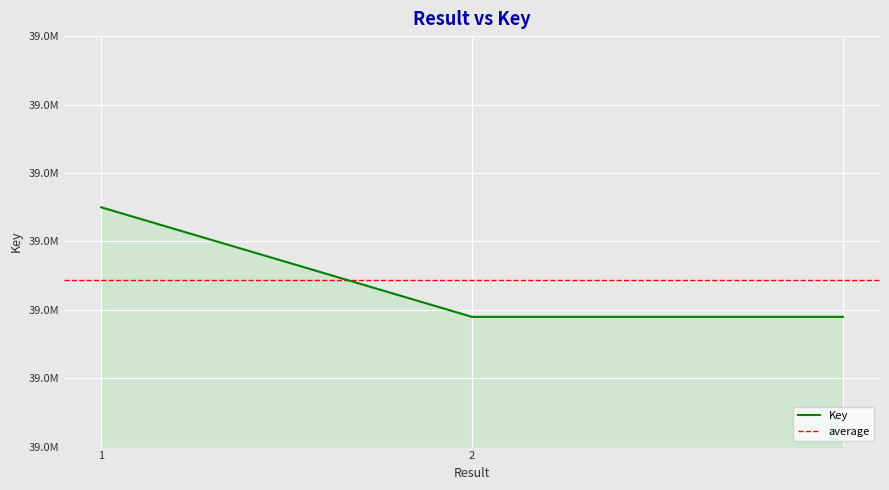

Reading right to left, list all the values displayed in this chart.

=38977948	2=38977948	1=38978749